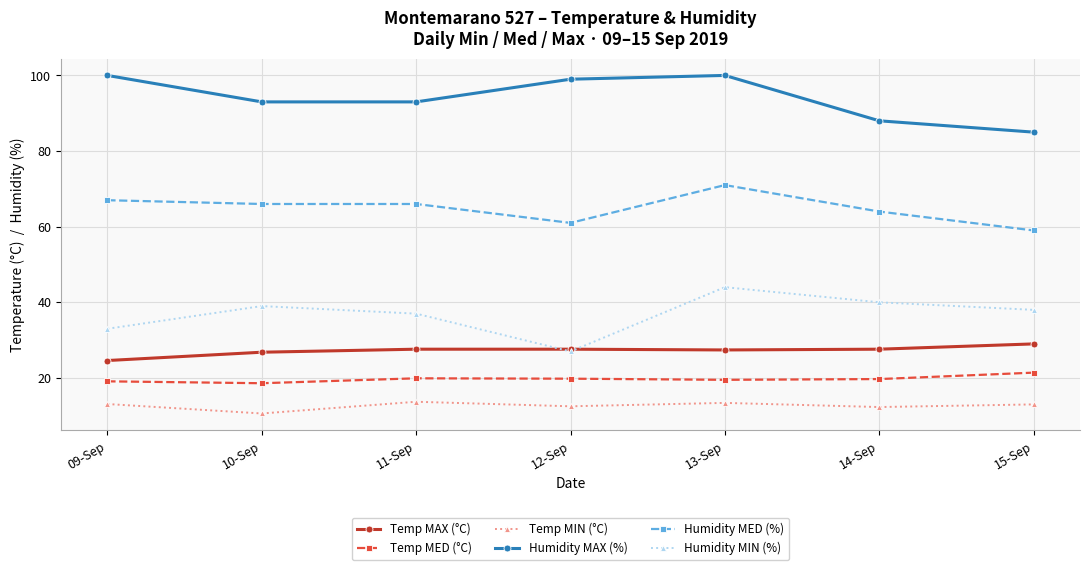

How many distinct data groups are displayed?

6